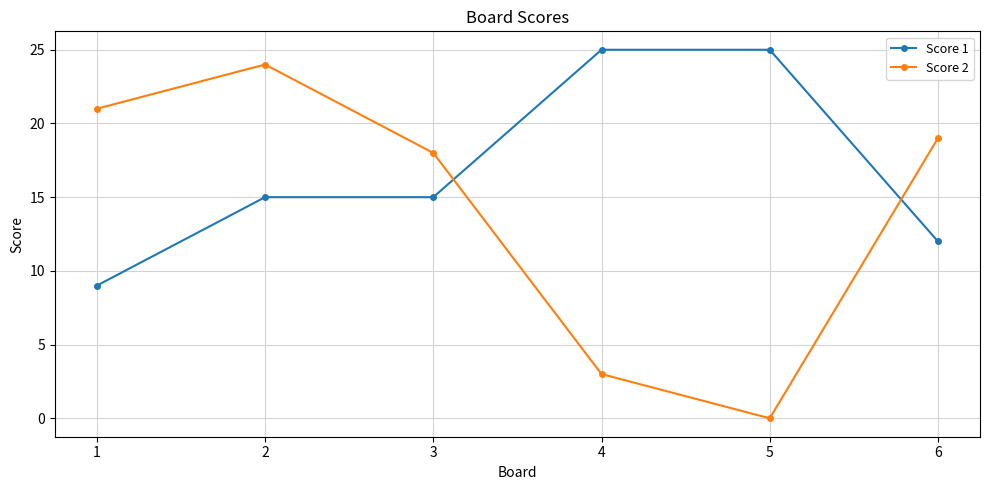

Where does the Score 2 series first go above 19?

1